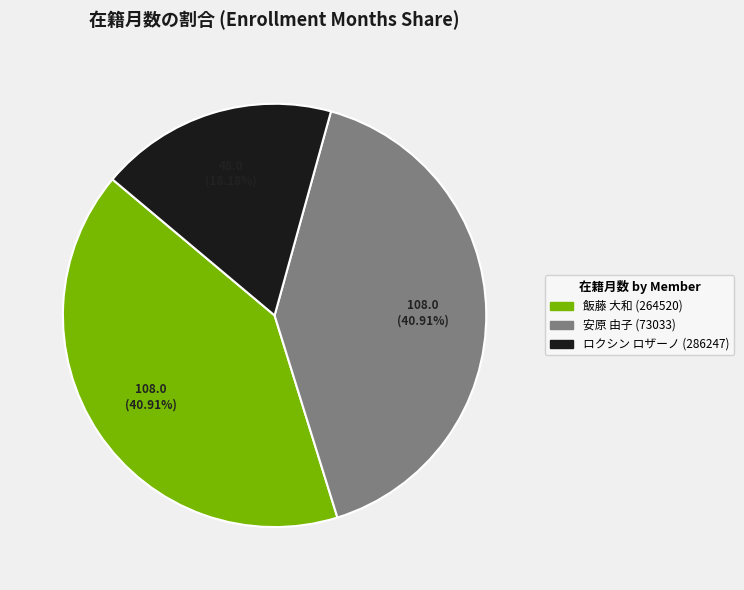

To the nearest percent, what is the average slice percentage?

33%